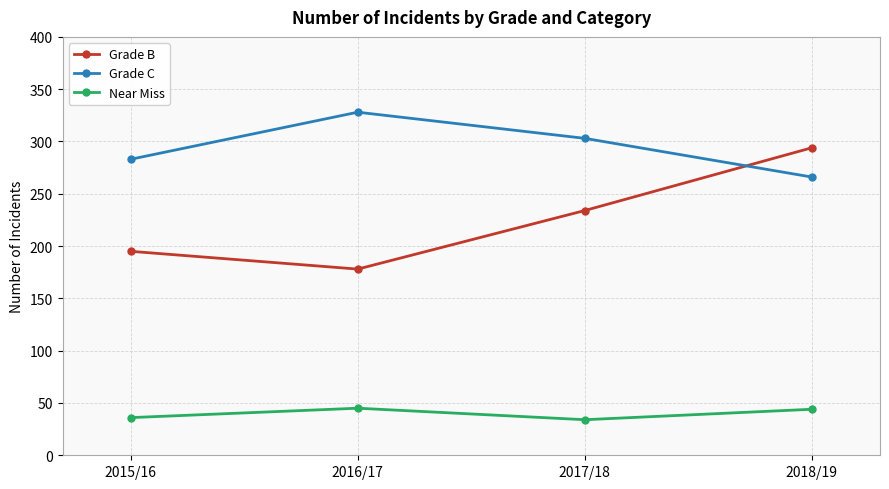

Which series has the largest range (max minus min)?

Grade B